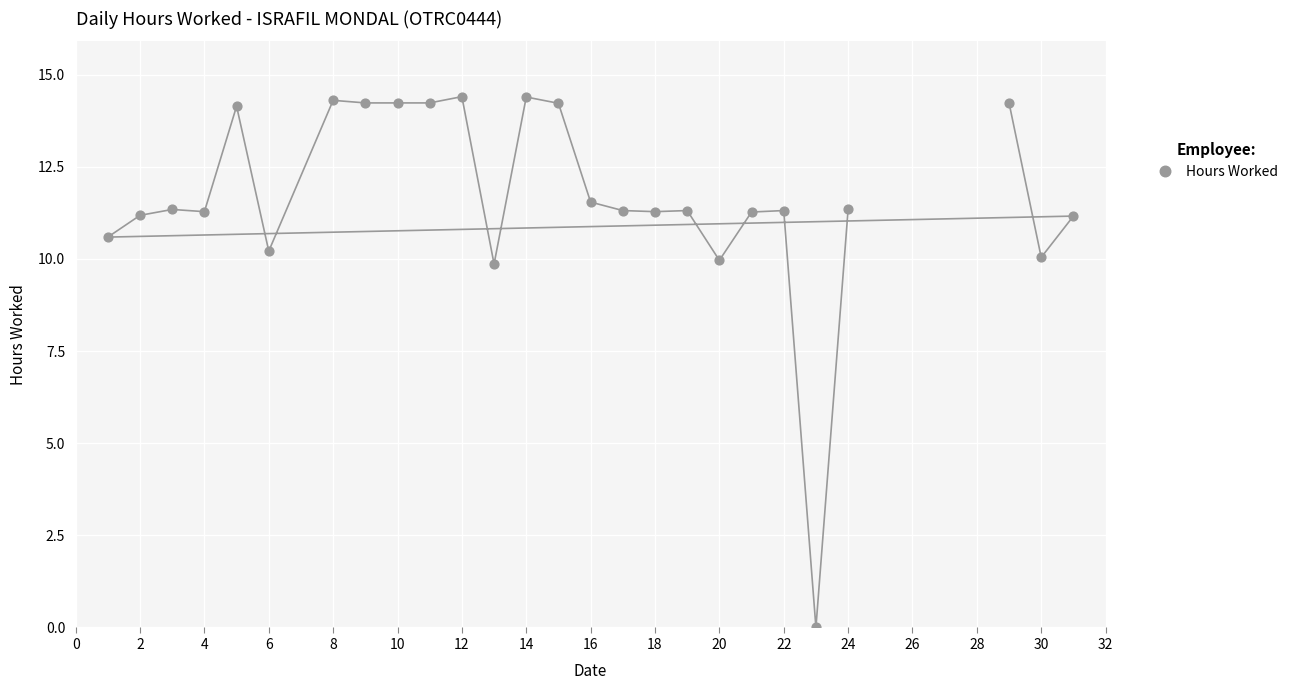

What is the range of Y values (max minus min)?

14.4